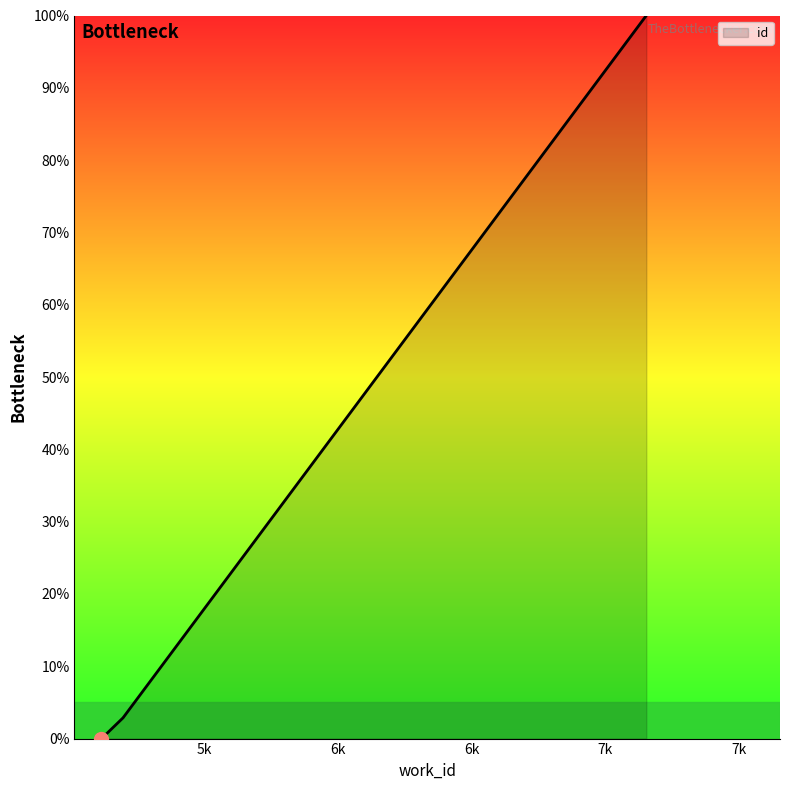

Rank the categories by value from highest to lowest.

7154, 5198, 5198, 5129, 5120, 5119, 5118, 5117, 5116, 5115